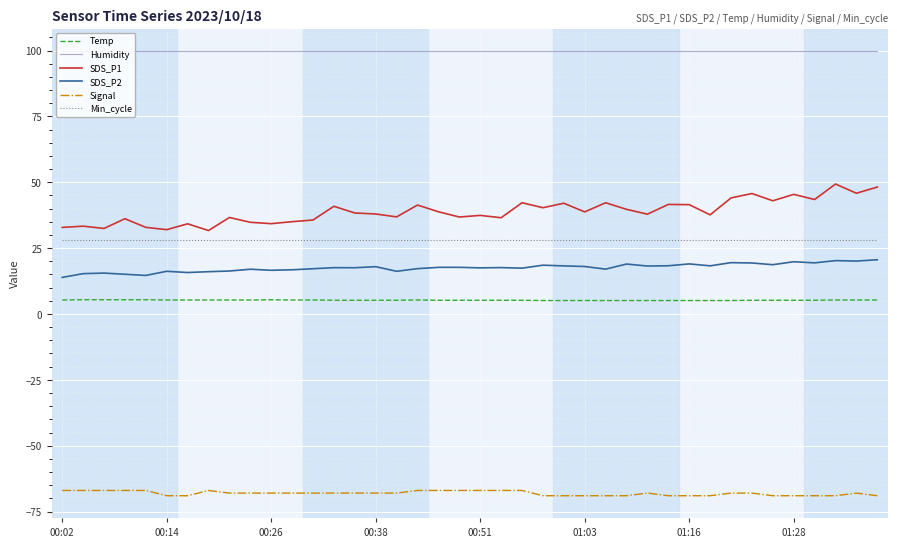

Which series has the largest total across all categories?

Humidity